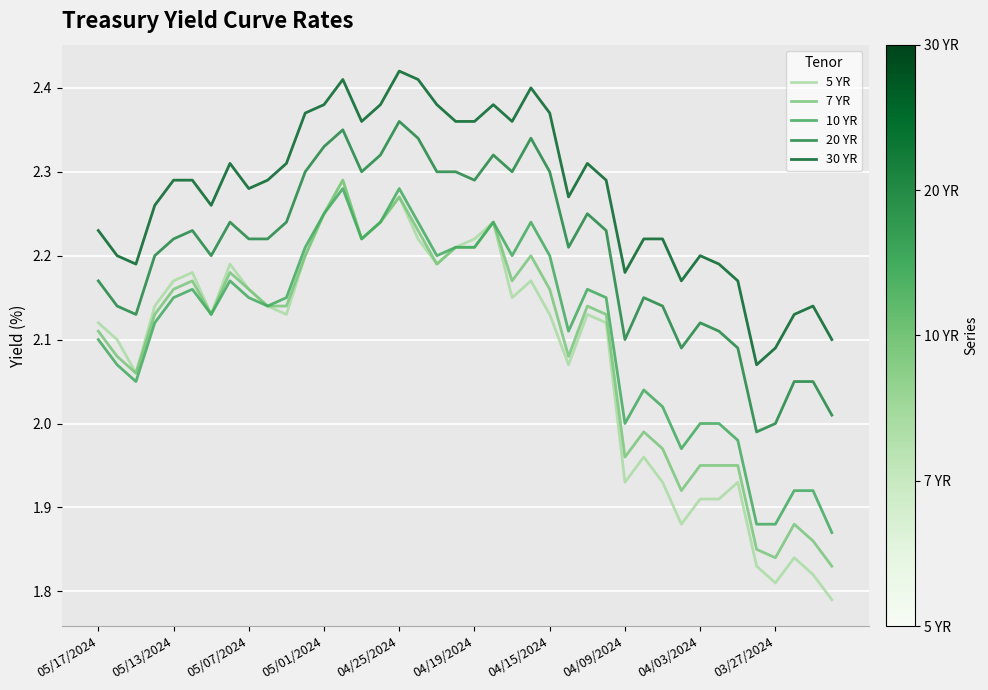

True or false: 10 YR and 30 YR intersect in this chart.

False